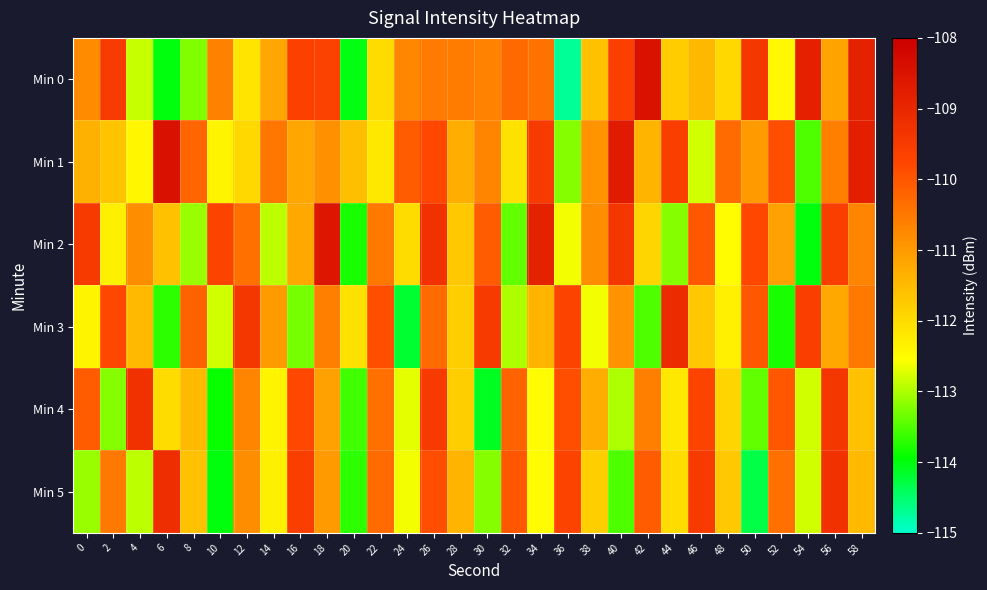

Reading left to right, list all the values displayed in this chart.

Min 0: 0=-110.8	2=-109.5	4=-112.9	6=-114.0	8=-113.2	10=-110.6	12=-112.1	14=-111.2	16=-109.6	18=-109.7	20=-114.0	22=-112.0	24=-110.7	26=-110.5	28=-110.6	30=-110.7	32=-110.3	34=-110.4	36=-114.7	38=-111.6	40=-109.6	42=-108.5	44=-111.8	46=-111.5	48=-111.9	50=-109.4	52=-112.4	54=-108.8	56=-111.1	58=-108.9
Min 1: 0=-111.3	2=-111.6	4=-112.4	6=-108.4	8=-110.2	10=-112.4	12=-111.9	14=-110.5	16=-111.2	18=-110.9	20=-111.5	22=-112.2	24=-110.1	26=-109.8	28=-111.3	30=-110.7	32=-112.1	34=-109.5	36=-113.2	38=-110.9	40=-108.7	42=-111.4	44=-109.6	46=-112.8	48=-110.3	50=-111.0	52=-109.9	54=-113.5	56=-110.6	58=-108.8
Min 2: 0=-109.5	2=-112.3	4=-110.8	6=-111.6	8=-113.1	10=-109.7	12=-110.4	14=-112.9	16=-111.2	18=-108.6	20=-113.8	22=-110.5	24=-112.0	26=-109.3	28=-111.7	30=-110.1	32=-113.4	34=-108.9	36=-112.6	38=-110.8	40=-109.4	42=-111.9	44=-113.2	46=-110.0	48=-112.5	50=-109.8	52=-111.1	54=-114.0	56=-109.6	58=-110.7
Min 3: 0=-112.4	2=-109.8	4=-111.5	6=-113.7	8=-110.2	10=-112.8	12=-109.4	14=-111.0	16=-113.3	18=-110.6	20=-112.1	22=-109.9	24=-114.2	26=-110.3	28=-111.8	30=-109.5	32=-113.0	34=-111.4	36=-109.7	38=-112.6	40=-110.9	42=-113.5	44=-109.1	46=-111.7	48=-112.3	50=-110.0	52=-113.8	54=-109.6	56=-111.2	58=-110.5
Min 4: 0=-110.1	2=-113.2	4=-109.3	6=-112.0	8=-111.5	10=-113.9	12=-110.7	14=-112.4	16=-109.8	18=-111.1	20=-113.6	22=-110.4	24=-112.7	26=-109.5	28=-111.8	30=-114.1	32=-110.2	34=-112.5	36=-109.9	38=-111.3	40=-113.0	42=-110.6	44=-112.2	46=-109.7	48=-111.9	50=-113.4	52=-110.0	54=-112.8	56=-109.4	58=-111.6
Min 5: 0=-113.1	2=-110.5	4=-112.9	6=-109.2	8=-111.6	10=-114.0	12=-110.8	14=-112.3	16=-109.6	18=-111.0	20=-113.7	22=-110.3	24=-112.6	26=-109.9	28=-111.4	30=-113.2	32=-110.0	34=-112.5	36=-109.7	38=-111.8	40=-113.5	42=-110.1	44=-112.0	46=-109.5	48=-111.7	50=-114.3	52=-110.4	54=-112.8	56=-109.3	58=-111.5